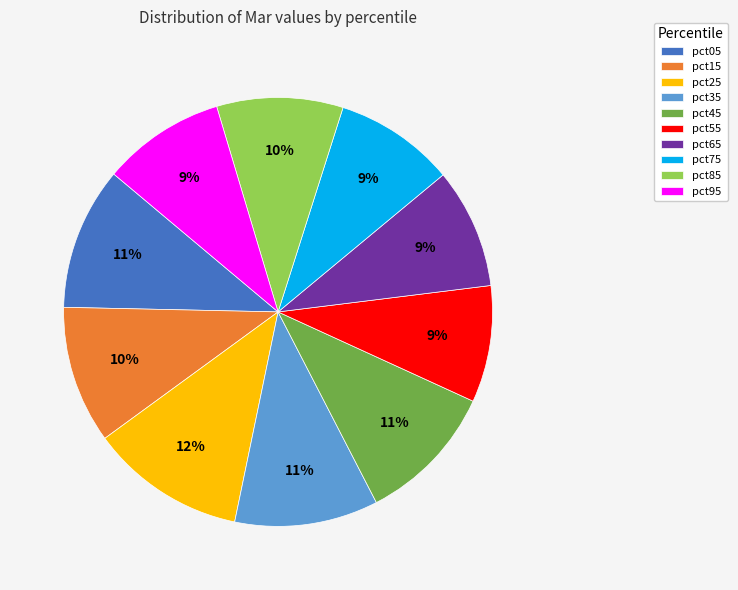

To the nearest percent, what portion does pct45 represent?

11%